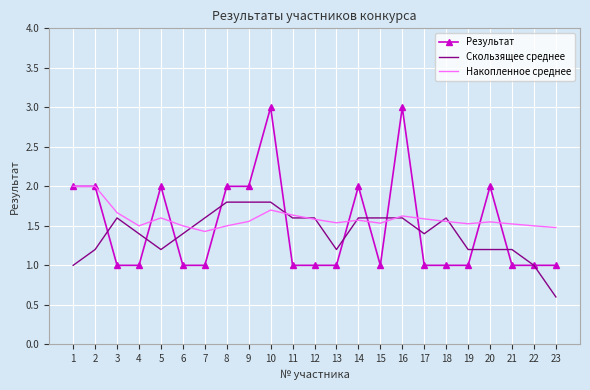

Is the value of Скользящее среднее at 18 greater than the value of Результат at 1?

No